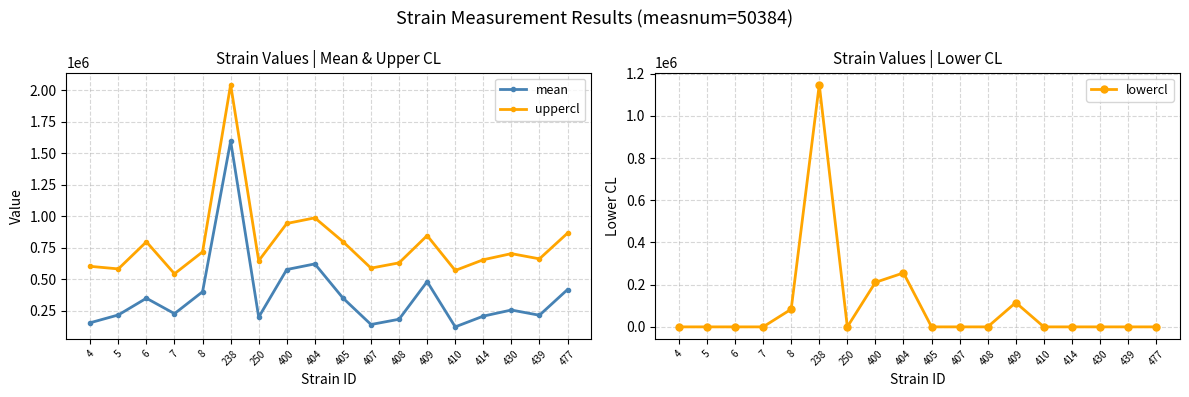

Which series changed the most between 405 and 439?

uppercl